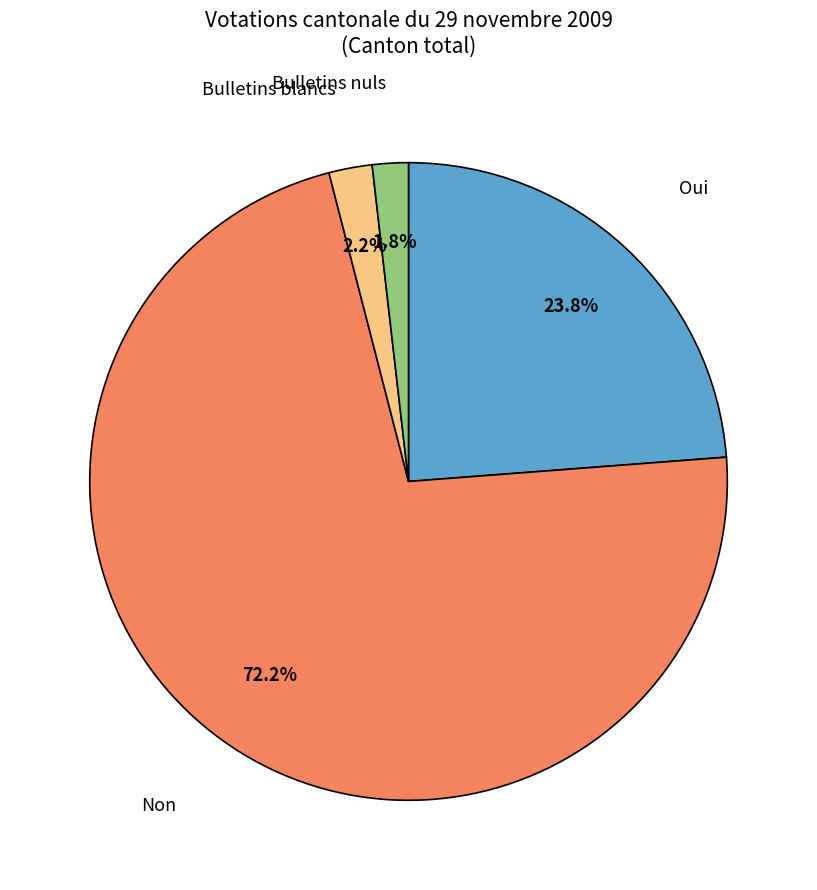

To the nearest percent, what portion does Oui represent?

24%